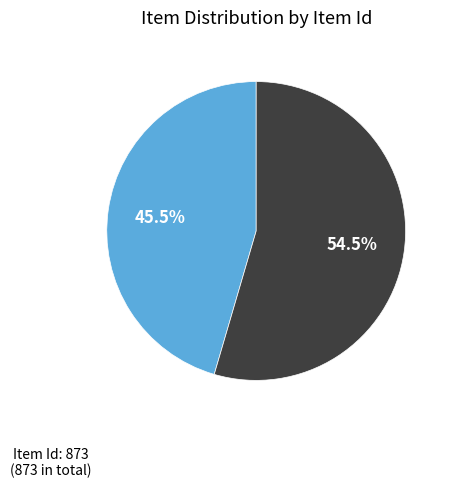

Is there any slice that represents more than half of the pie?

Yes